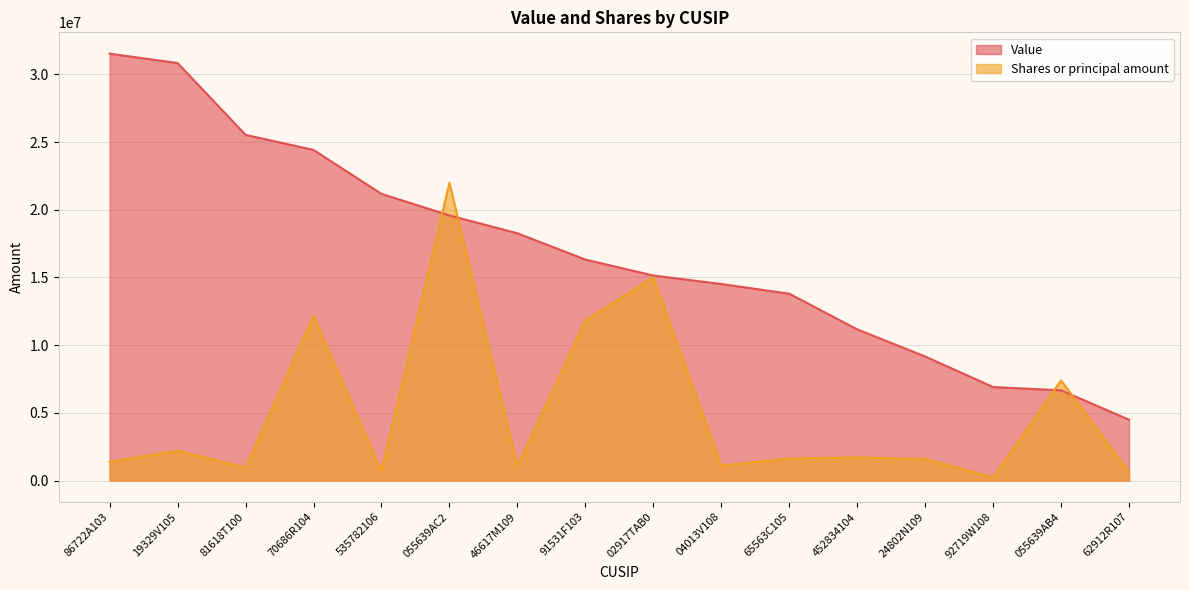

How many lines are shown in the chart?

2